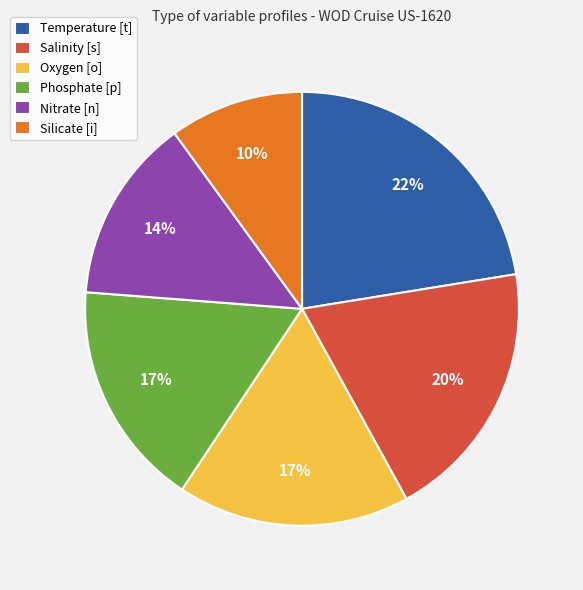

Which category has the biggest portion of the pie?

Temperature [t]